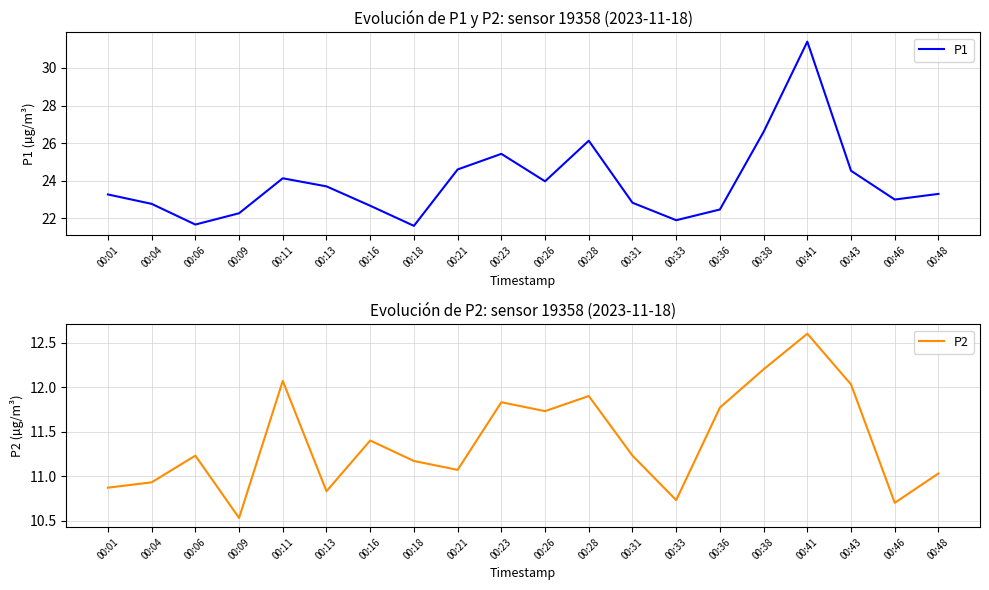

True or false: P2 has a value of 5.0 at 00:18.

False